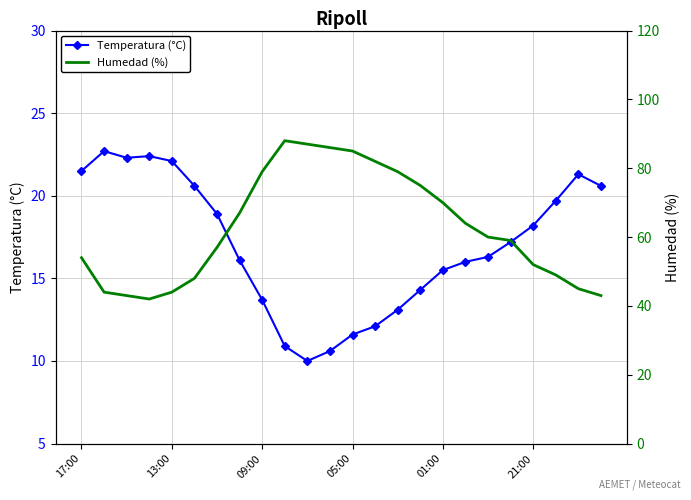

How many interior local valleys does the Temperatura (°C) series have?

2